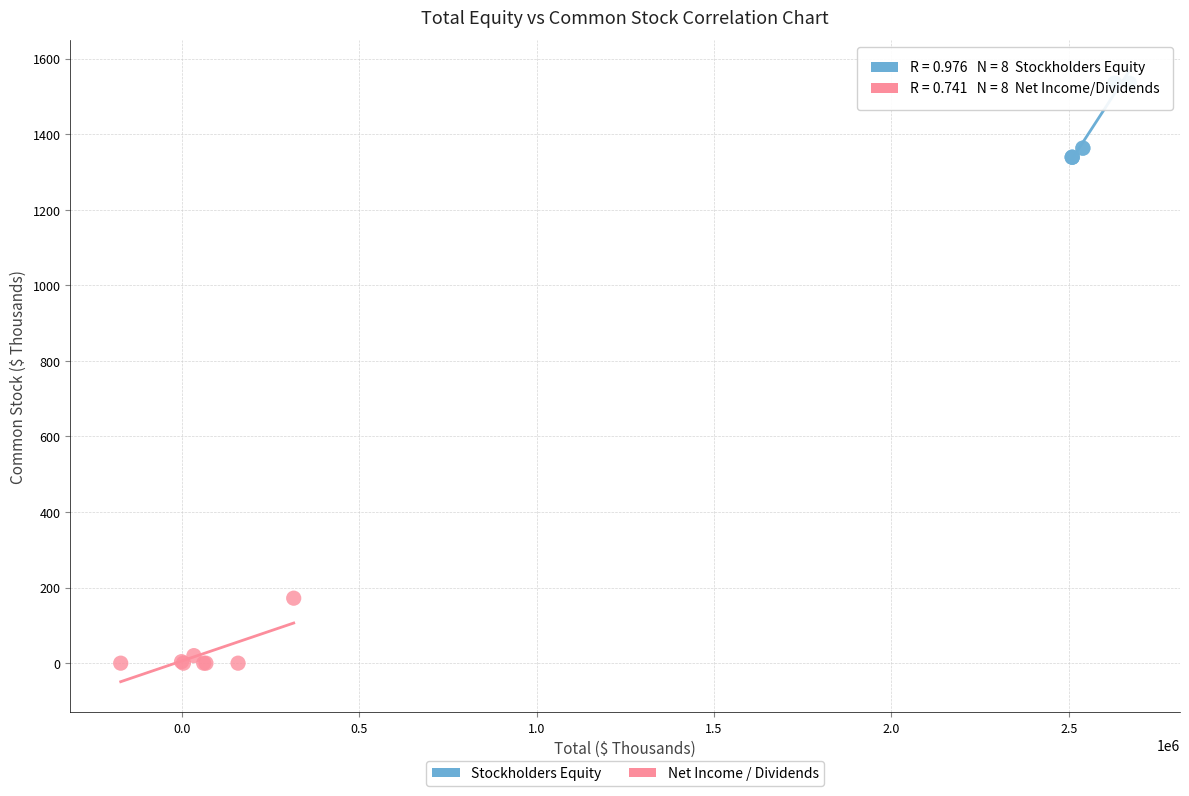

Which series reaches the maximum Y coordinate?

Stockholders Equity